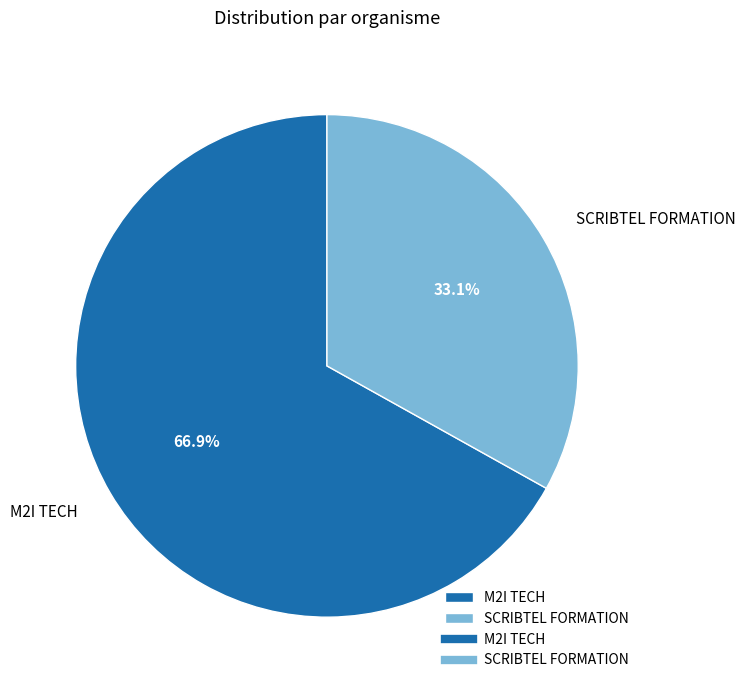

To the nearest percent, what is the average slice percentage?

50%